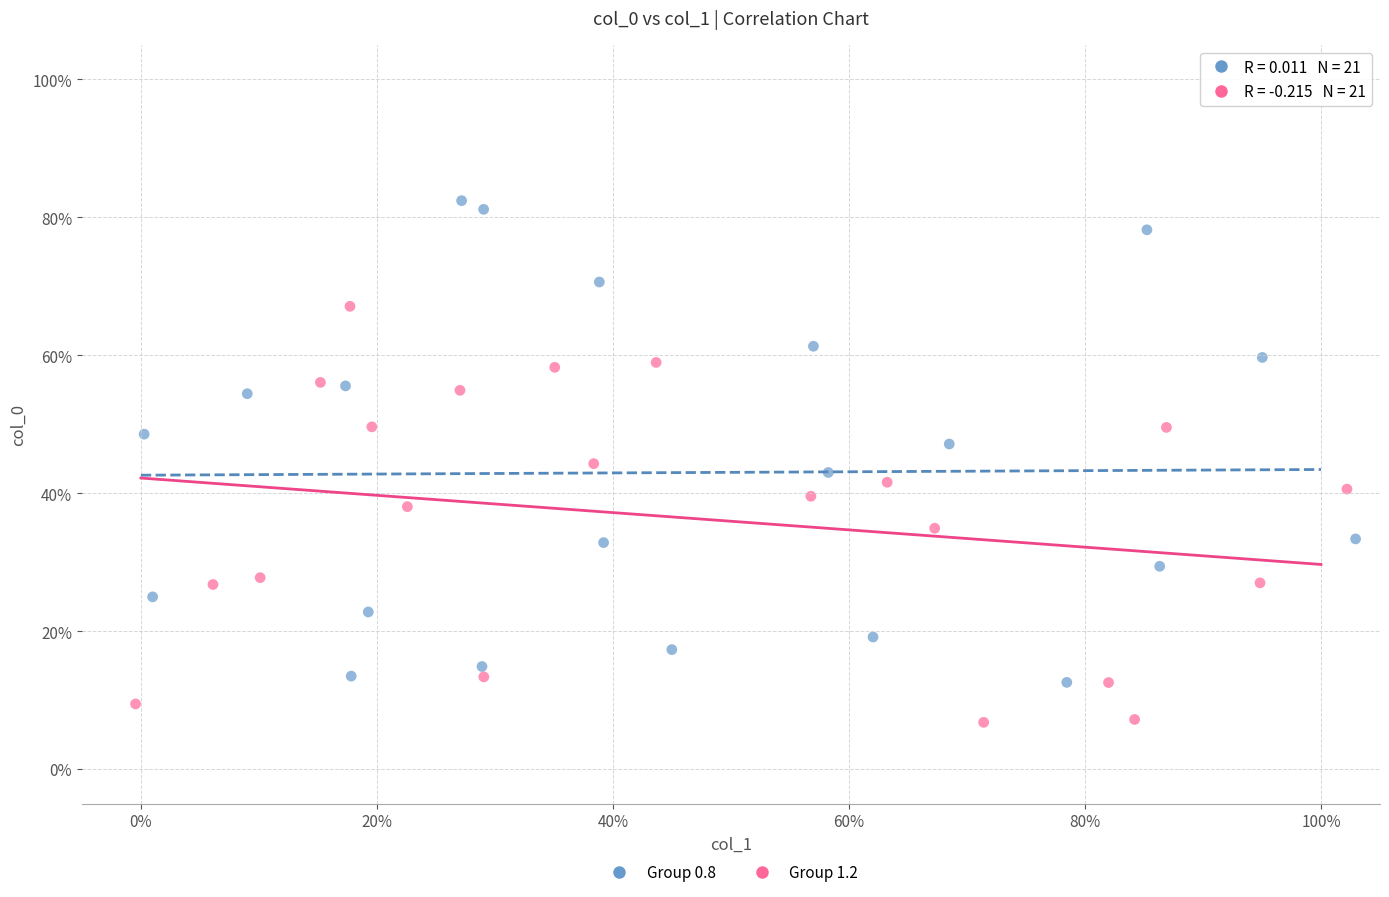

Which series reaches the maximum Y coordinate?

Group 0.8